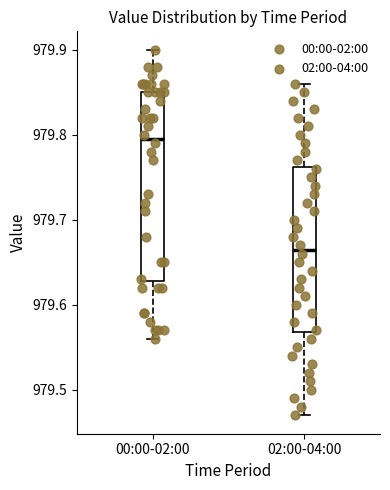

Which box has the lowest median line?

02:00-04:00